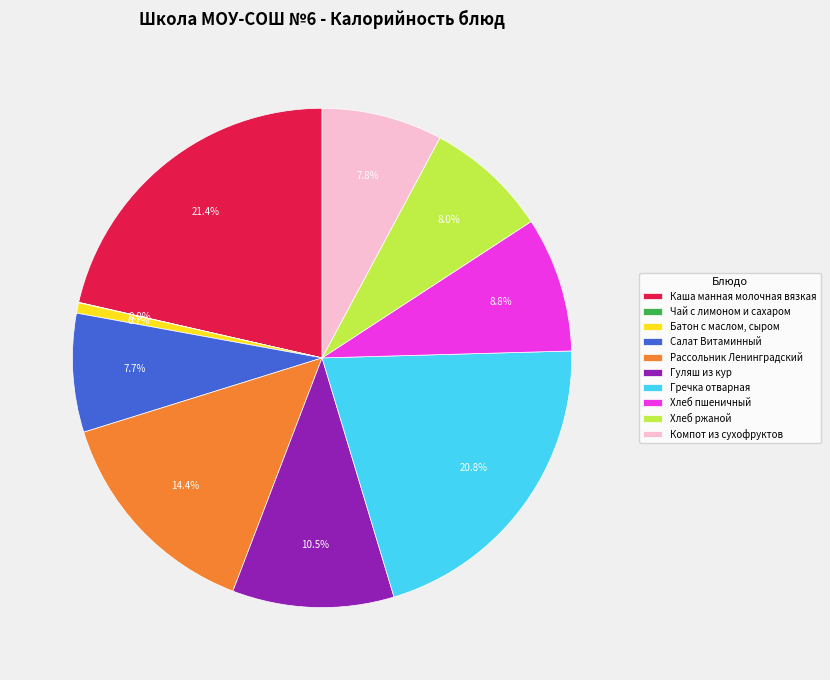

The Компот из сухофруктов slice represents 8% of the pie. True or false?

True